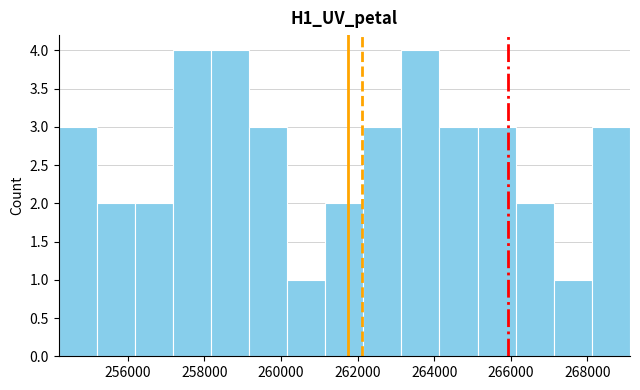

What is the height of the bar covering 264200 to 265200 on the x-axis? Neither the bar edges nor the heights are printed on the chart, so give them approximately, as read against the axes.

3